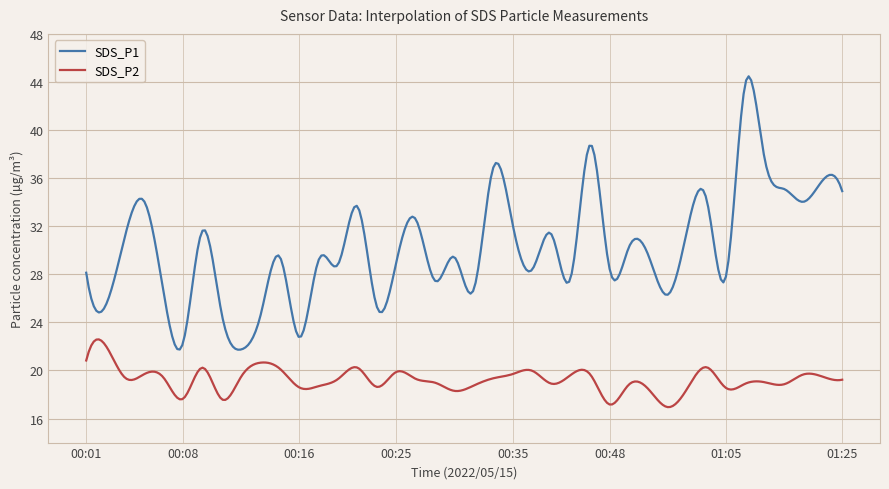

What is the difference between the second highest and minimum values in the SDS_P2 series?

5.6